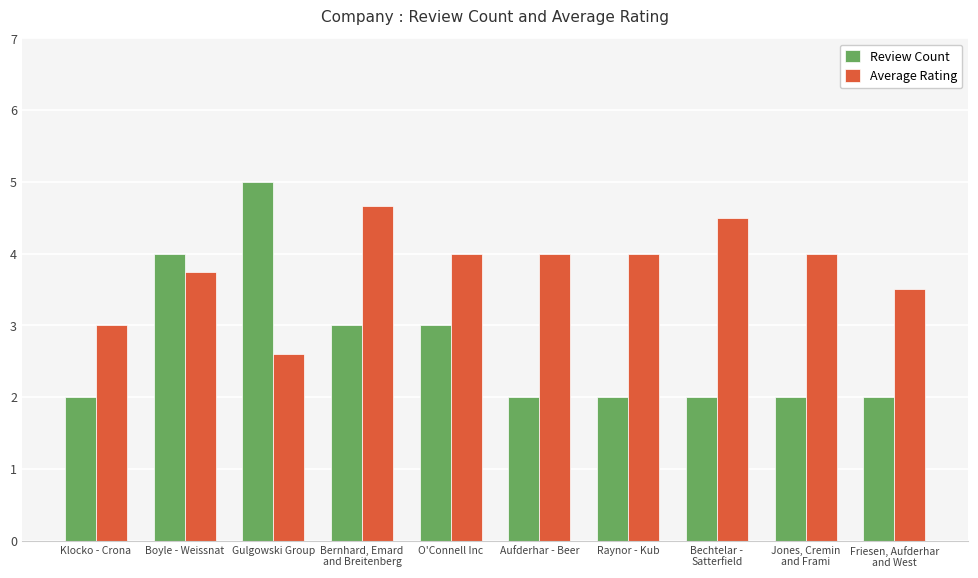

Between Gulgowski Group and Jones, Cremin
and Frami, which series saw the biggest shift?

Review Count